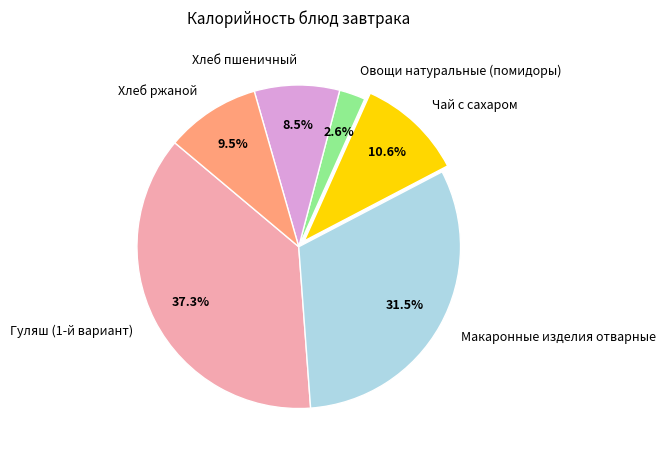

How many slices are in this pie chart?

6